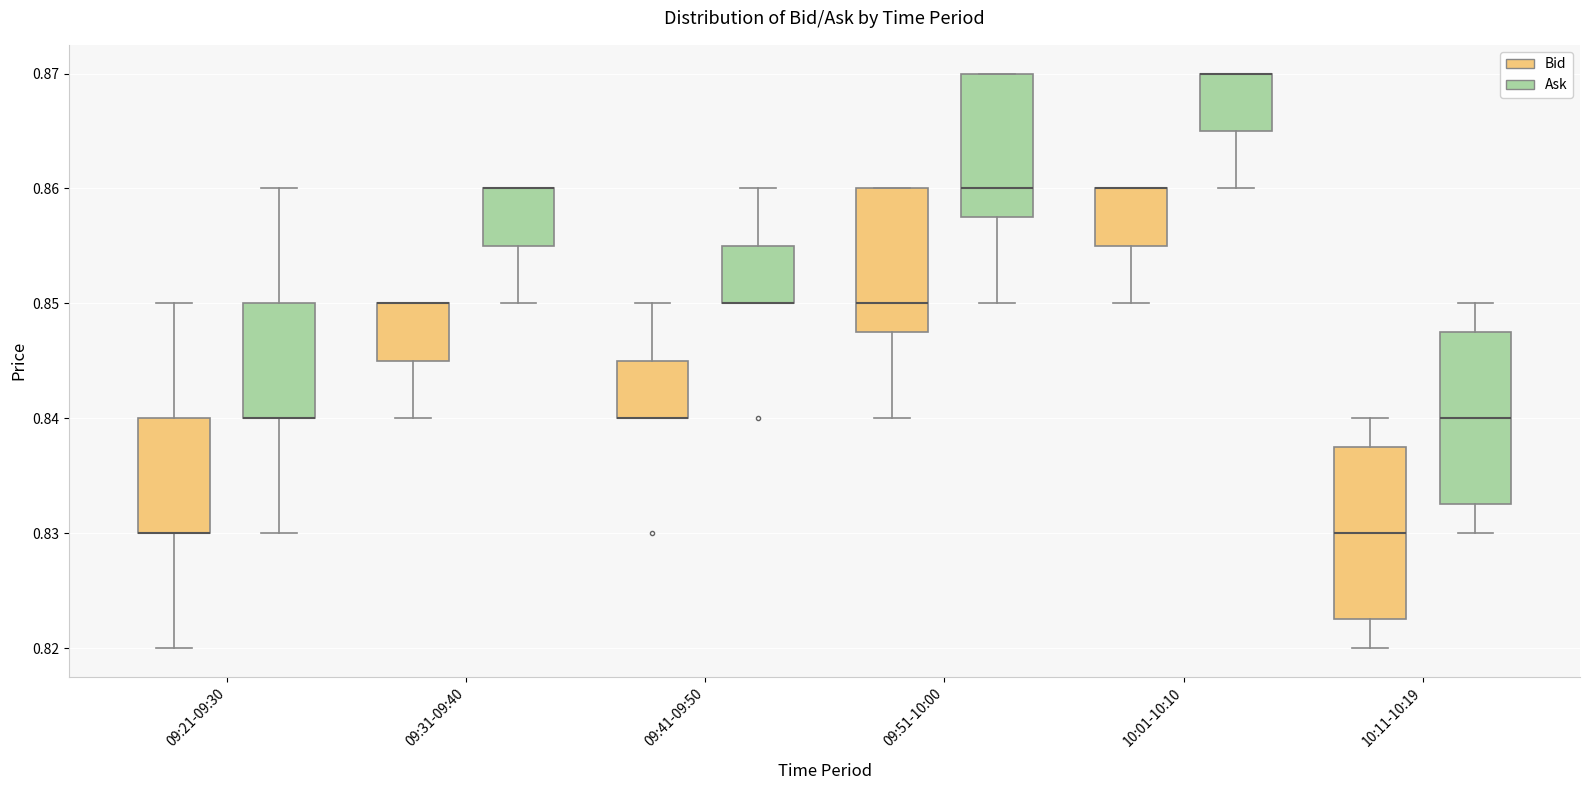

Reading left to right, read every box against the y-axis: the position of its median line, the range the box covers, and the ends of its whiskers. The values are not printed on the chart, so give them approximately, as read against the axis.

09:21-09:30 (Bid): median 0.830 (drawn on the box's lower edge), box 0.830 to 0.840, whiskers 0.820 to 0.850
09:21-09:30 (Ask): median 0.840 (drawn on the box's lower edge), box 0.840 to 0.850, whiskers 0.830 to 0.860
09:31-09:40 (Bid): median 0.850 (drawn on the box's upper edge), box 0.845 to 0.850, whiskers 0.840 to 0.850
09:31-09:40 (Ask): median 0.860 (drawn on the box's upper edge), box 0.855 to 0.860, whiskers 0.850 to 0.860
09:41-09:50 (Bid): median 0.840 (drawn on the box's lower edge), box 0.840 to 0.845, whiskers 0.840 to 0.850
09:41-09:50 (Ask): median 0.850 (drawn on the box's lower edge), box 0.850 to 0.855, whiskers 0.850 to 0.860
09:51-10:00 (Bid): median 0.850, box 0.848 to 0.860, whiskers 0.840 to 0.860
09:51-10:00 (Ask): median 0.860, box 0.858 to 0.870, whiskers 0.850 to 0.870
10:01-10:10 (Bid): median 0.860 (drawn on the box's upper edge), box 0.855 to 0.860, whiskers 0.850 to 0.860
10:01-10:10 (Ask): median 0.870 (drawn on the box's upper edge), box 0.865 to 0.870, whiskers 0.860 to 0.870
10:11-10:19 (Bid): median 0.830, box 0.823 to 0.838, whiskers 0.820 to 0.840
10:11-10:19 (Ask): median 0.840, box 0.833 to 0.848, whiskers 0.830 to 0.850